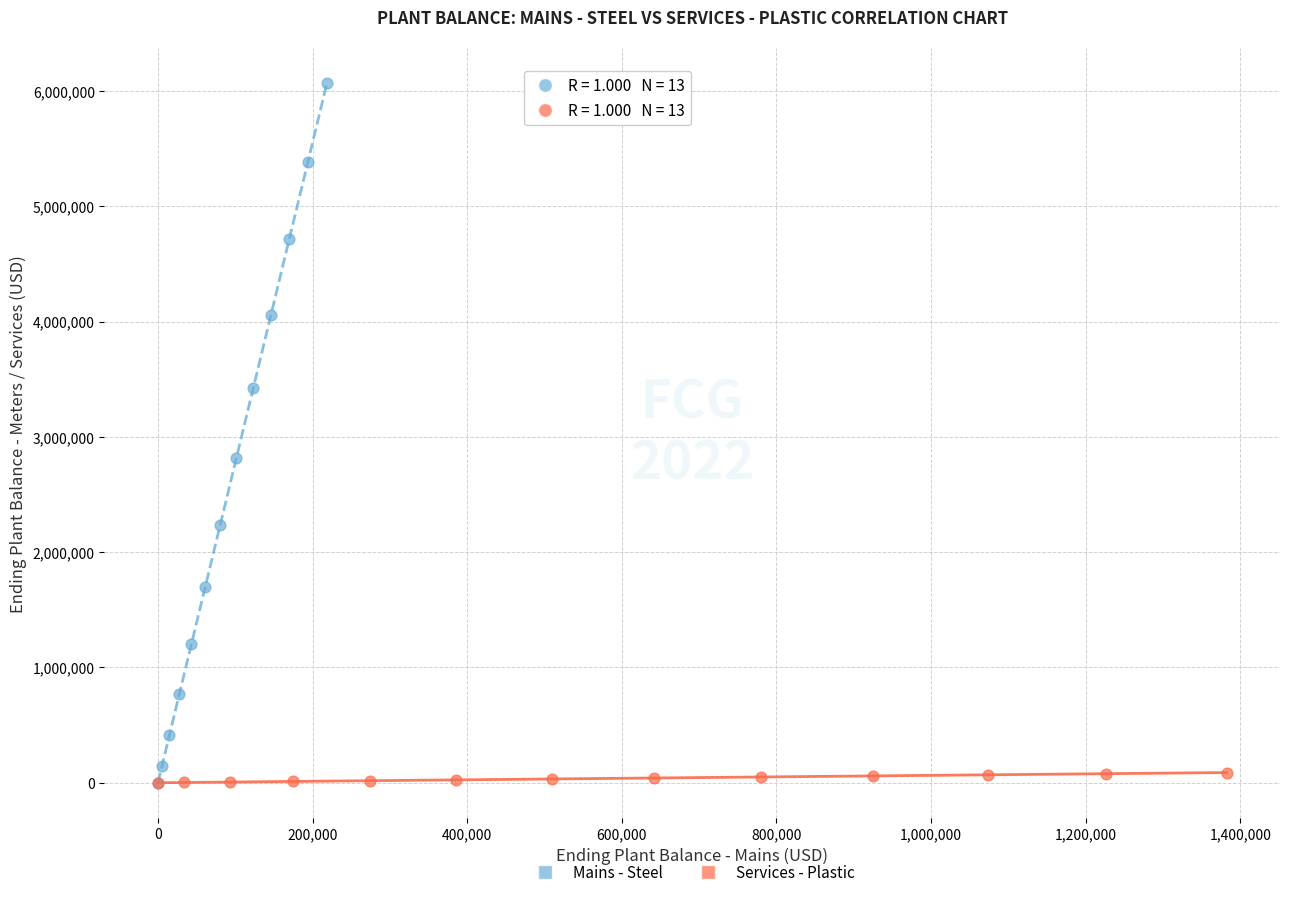

Which series contains the highest Y value?

Mains - Steel